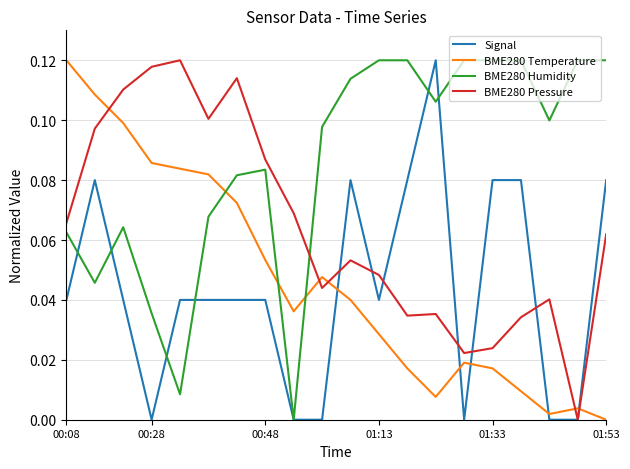

What is the sum of all BME280 Humidity values?

1.7